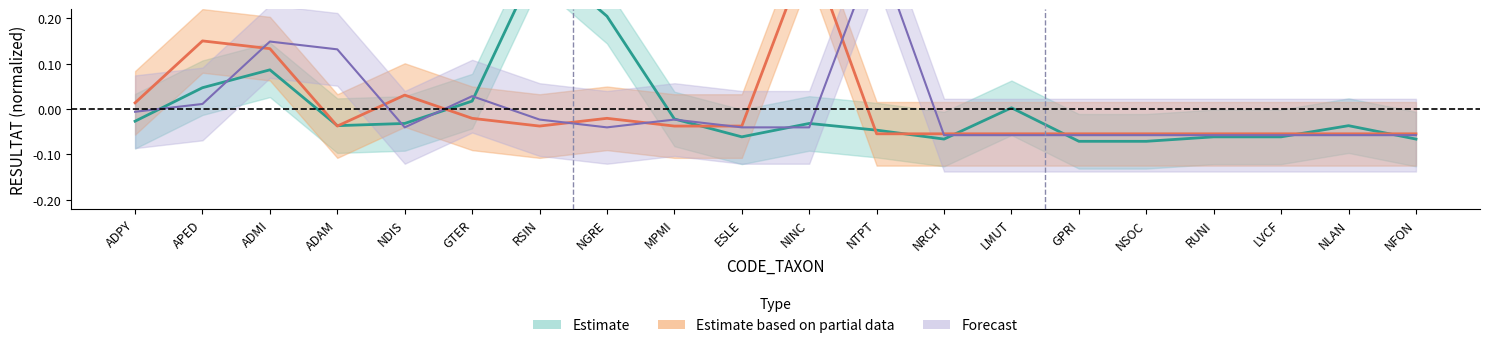

Which series has the largest range (max minus min)?

Forecast